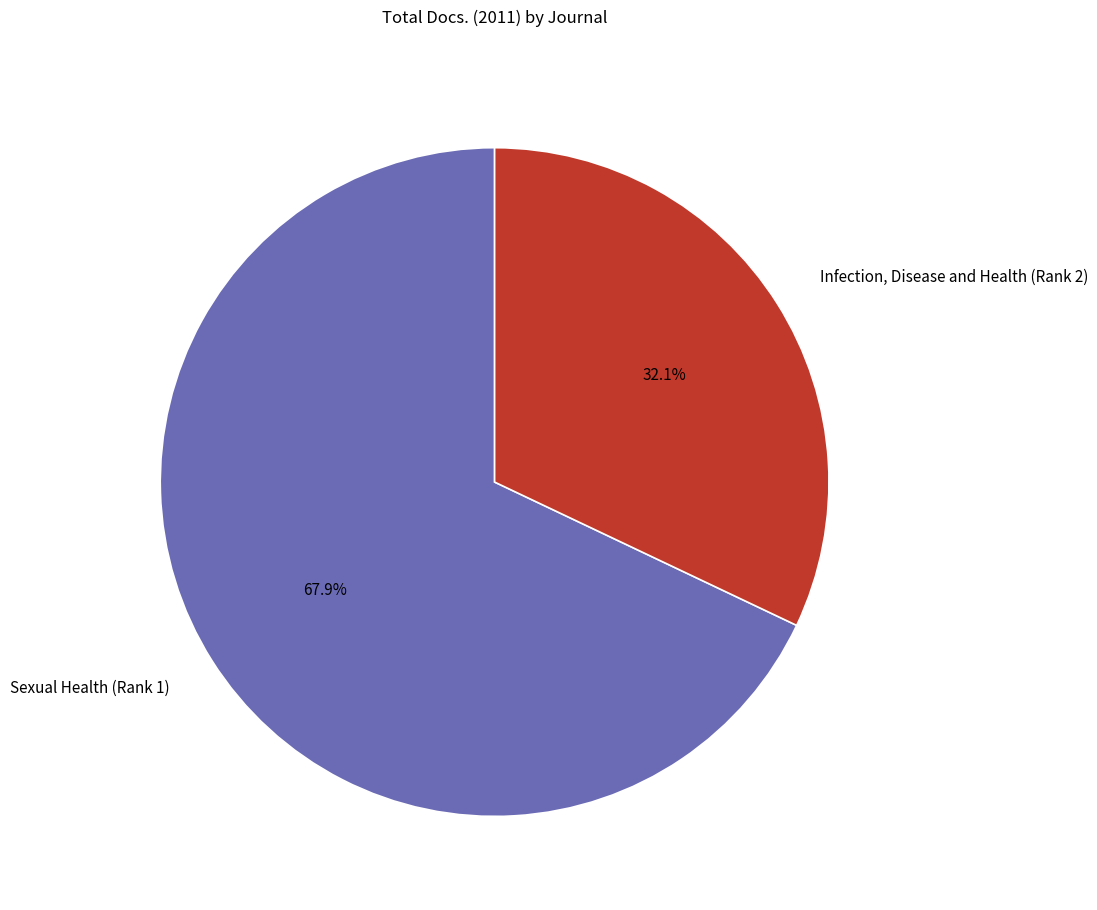

How much of the chart is everything except Sexual Health (Rank 1)?

32.1%